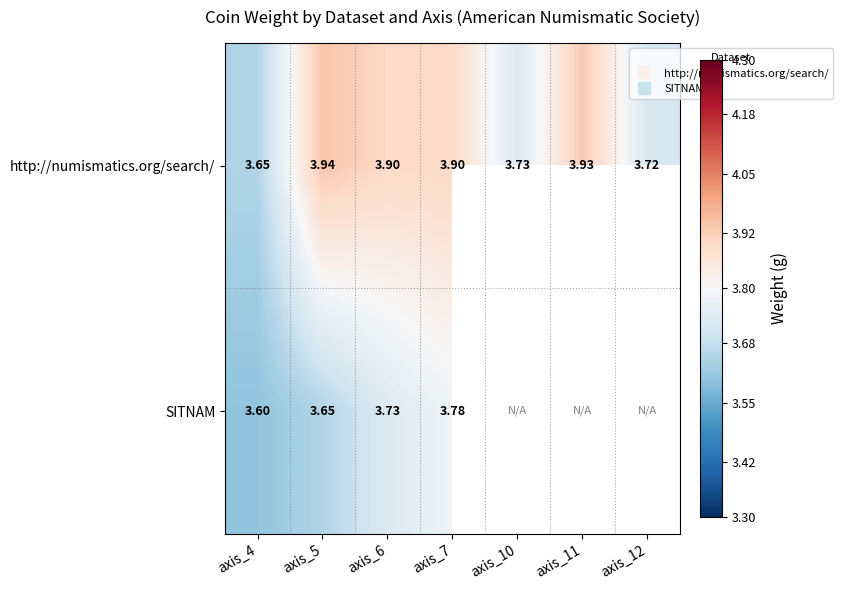

Which label corresponds to the largest value in the chart?

axis_5